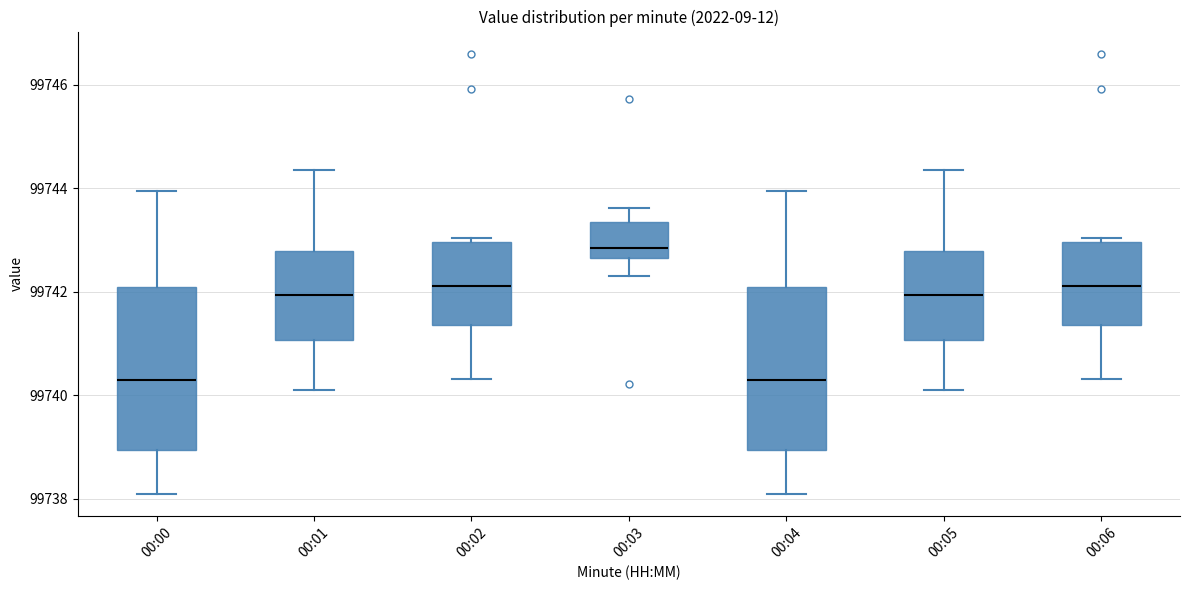

Reading left to right, read every box against the y-axis: the position of its median line, the range the box covers, and the ends of its whiskers. The values are not printed on the chart, so give them approximately, as read against the axis.

00:00: median 99740.2, box 99739.0 to 99742.0, whiskers 99738.2 to 99744.0
00:01: median 99742.0, box 99741.0 to 99742.8, whiskers 99740.2 to 99744.4
00:02: median 99742.2, box 99741.4 to 99743.0, whiskers 99740.4 to 99743.0 (just above the box's upper edge)
00:03: median 99742.8, box 99742.6 to 99743.4, whiskers 99742.4 to 99743.6
00:04: median 99740.2, box 99739.0 to 99742.0, whiskers 99738.2 to 99744.0
00:05: median 99742.0, box 99741.0 to 99742.8, whiskers 99740.2 to 99744.4
00:06: median 99742.2, box 99741.4 to 99743.0, whiskers 99740.4 to 99743.0 (just above the box's upper edge)